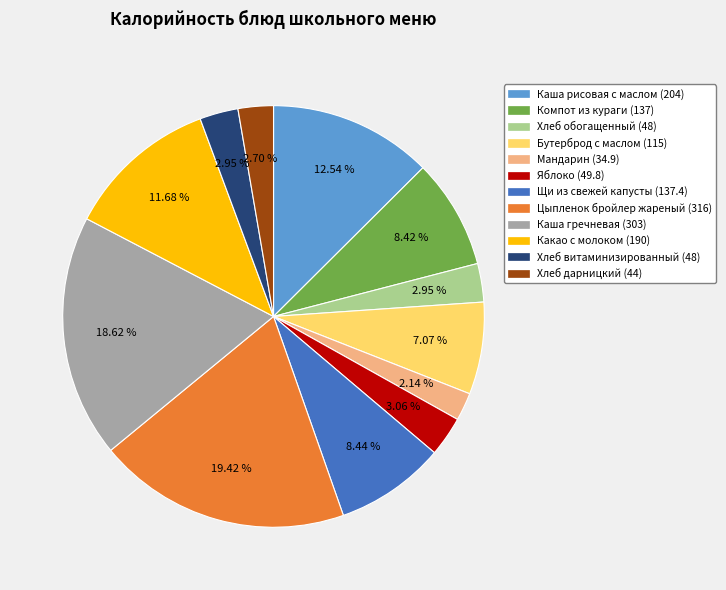

Which has a higher value, Яблоко or Какао с молоком?

Какао с молоком